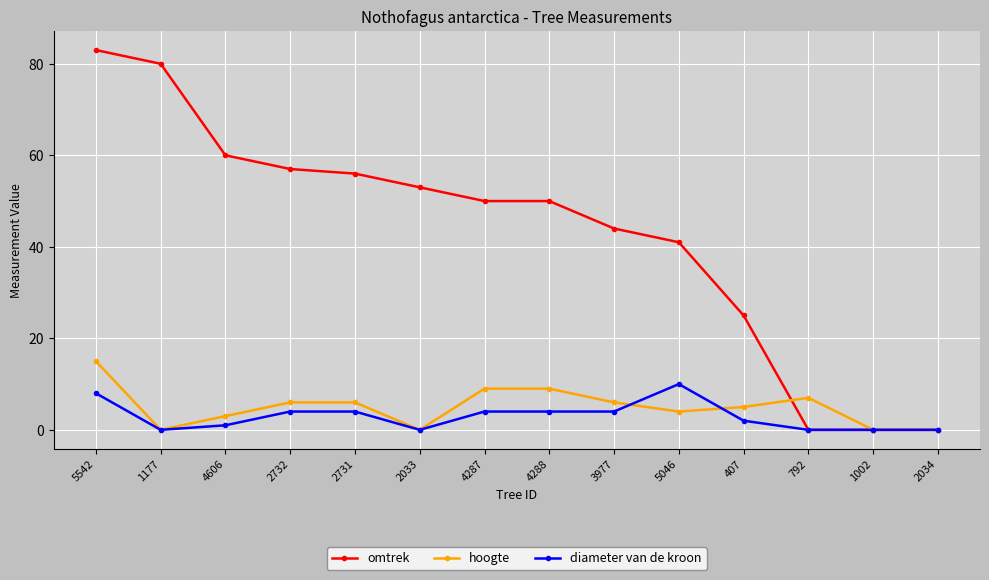

How many data points in hoogte are less than 6?

7